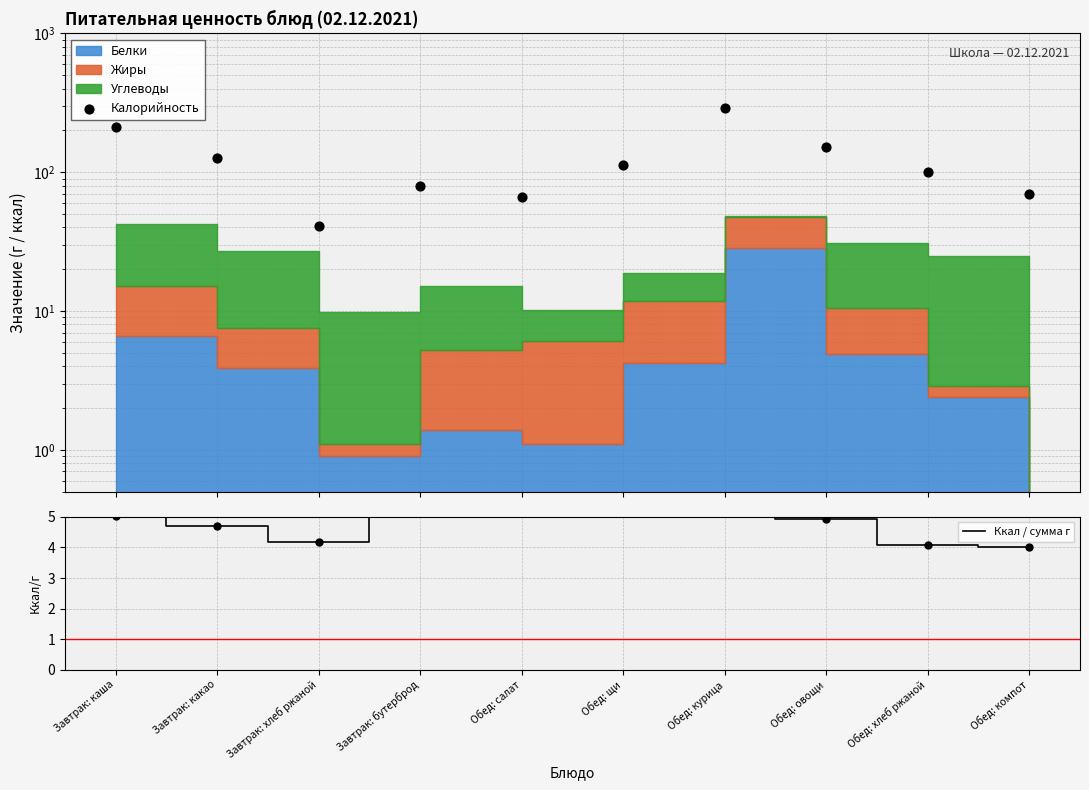

Which series reaches the maximum Y coordinate?

Калорийность